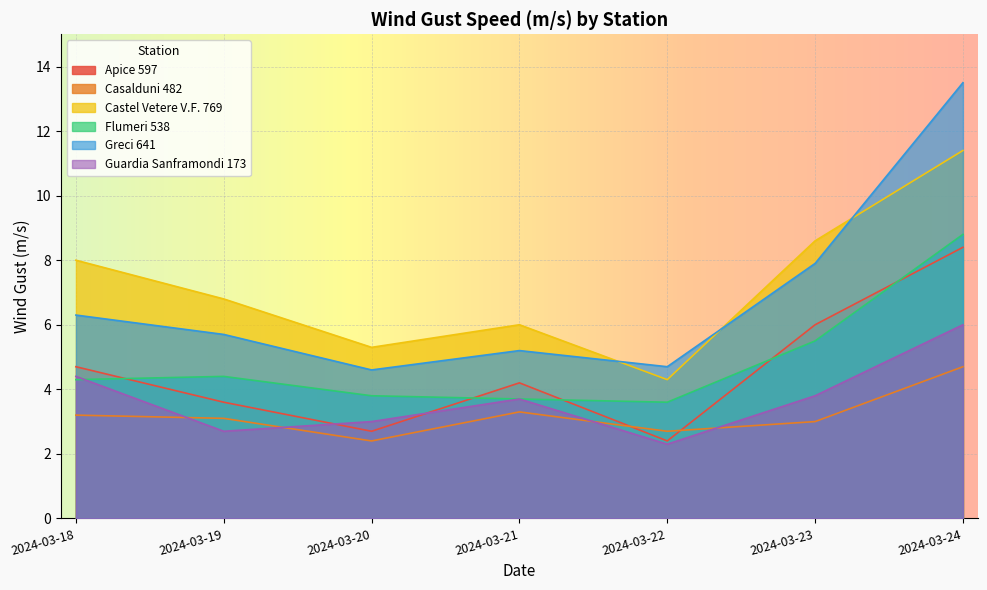

How many values in the Apice 597 series are below 4?

3